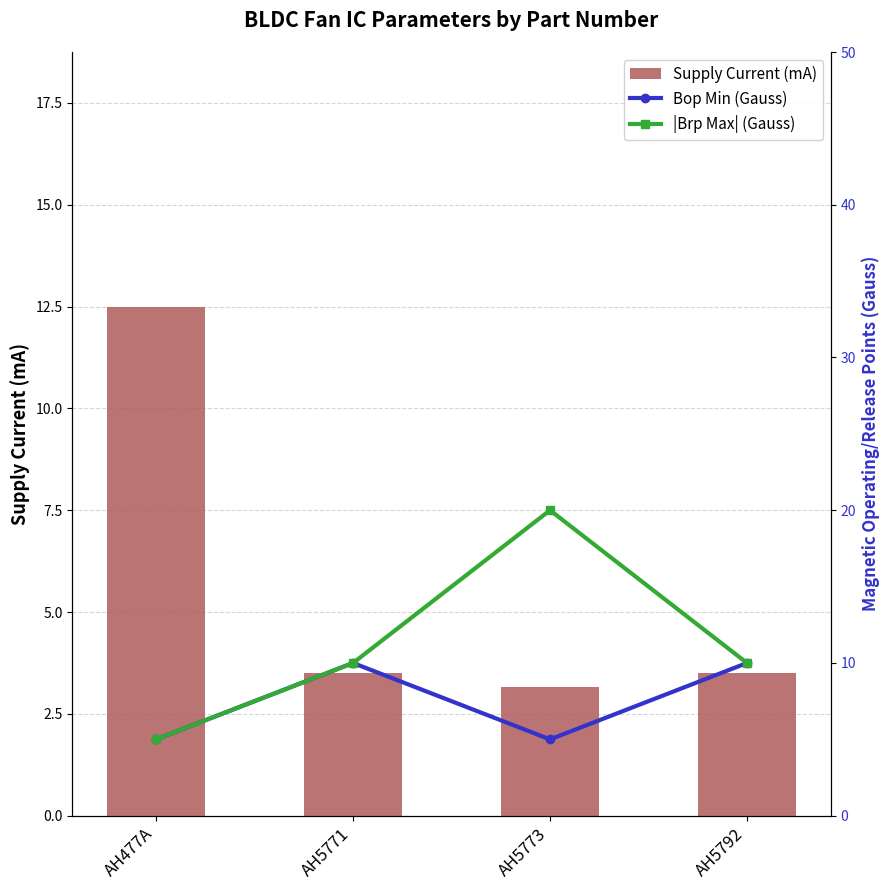

Between AH477A and AH5773, which series saw the biggest shift?

|Brp Max| (Gauss)